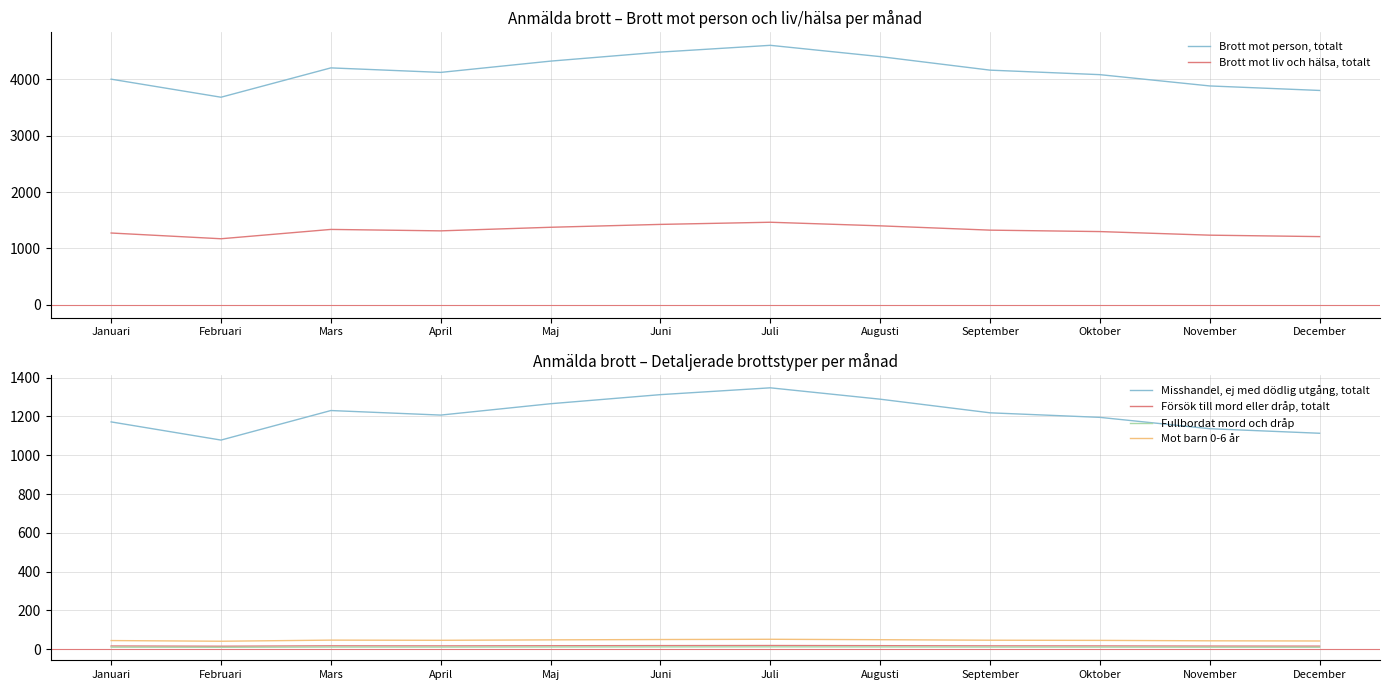

The Försök till mord eller dråp, totalt series shows 16.0 at Januari. True or false?

True